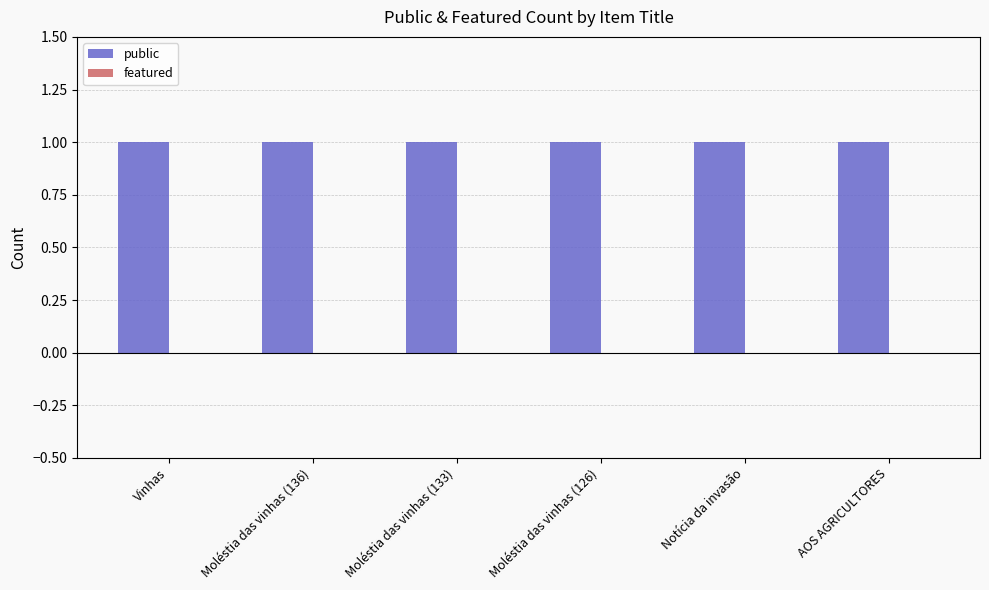

Which series changed the most between Moléstia das vinhas (133) and Notícia da invasão?

public